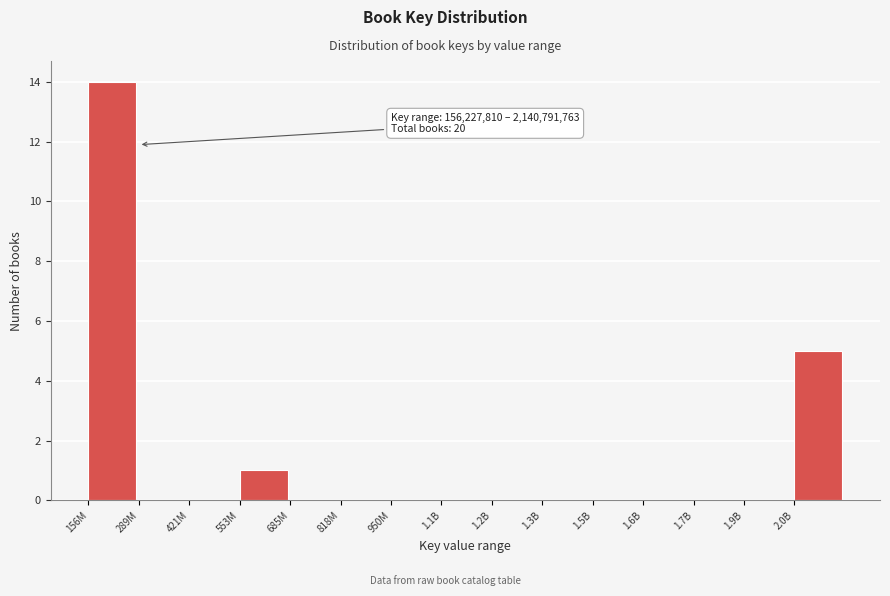

Reading left to right, what are all the values shown in this chart?

156M=14	289M=0	421M=0	553M=1	685M=0	818M=0	950M=0	1.1B=0	1.2B=0	1.3B=0	1.5B=0	1.6B=0	1.7B=0	1.9B=0	2.0B=5